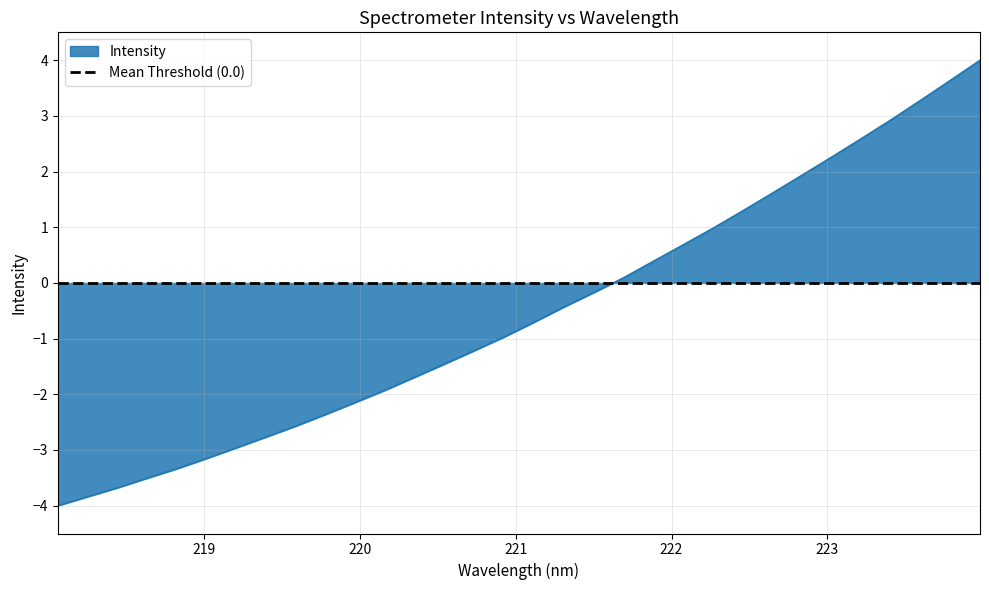

List the labels in order of value, largest first.

223.9802, 223.7895, 223.5987, 223.408, 223.2172, 223.0264, 222.8355, 222.6447, 222.4538, 222.263, 222.0721, 221.8812, 221.6902, 221.4993, 221.3083, 221.1174, 220.9264, 220.7354, 220.5444, 220.3533, 220.1623, 219.9712, 219.7801, 219.589, 219.3979, 219.2067, 219.0156, 218.8244, 218.6332, 218.442, 218.2508, 218.0596